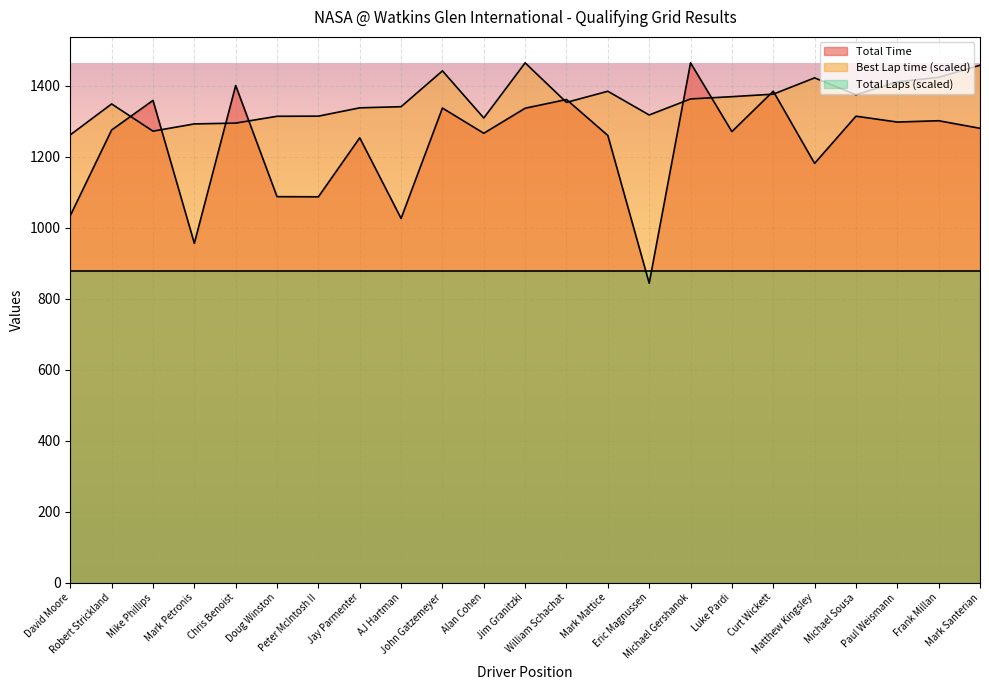

The value of Best Lap time at Michael Gershanok is 2286.3. True or false?

False